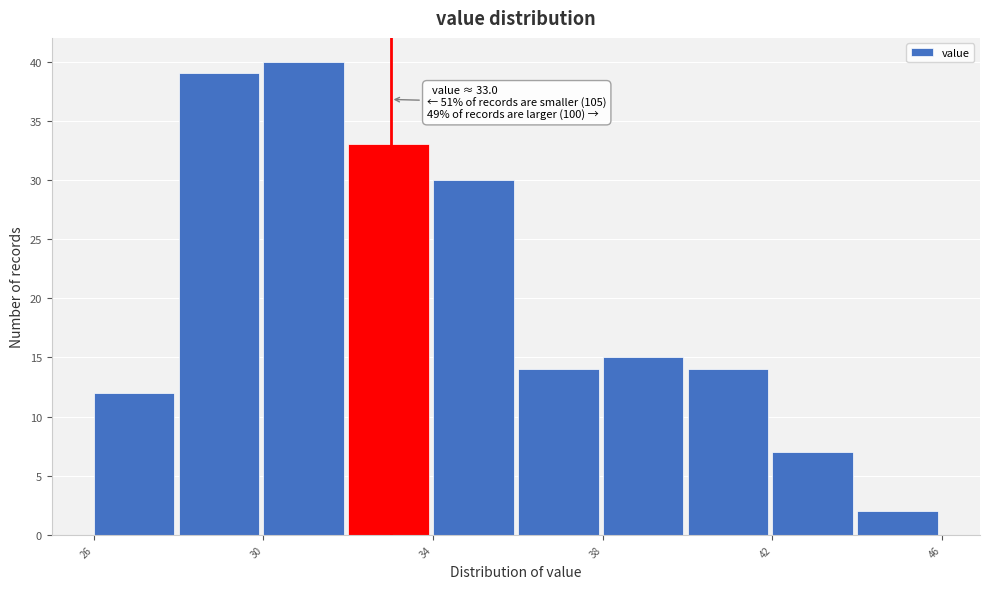

Over which range of the x-axis is the bar tallest?

30 to 32